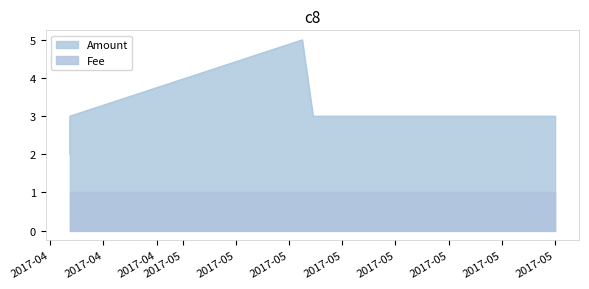

What is the change in value from 2017-04-22 11:07:22 to 2017-05-29 00:40:19?

+1